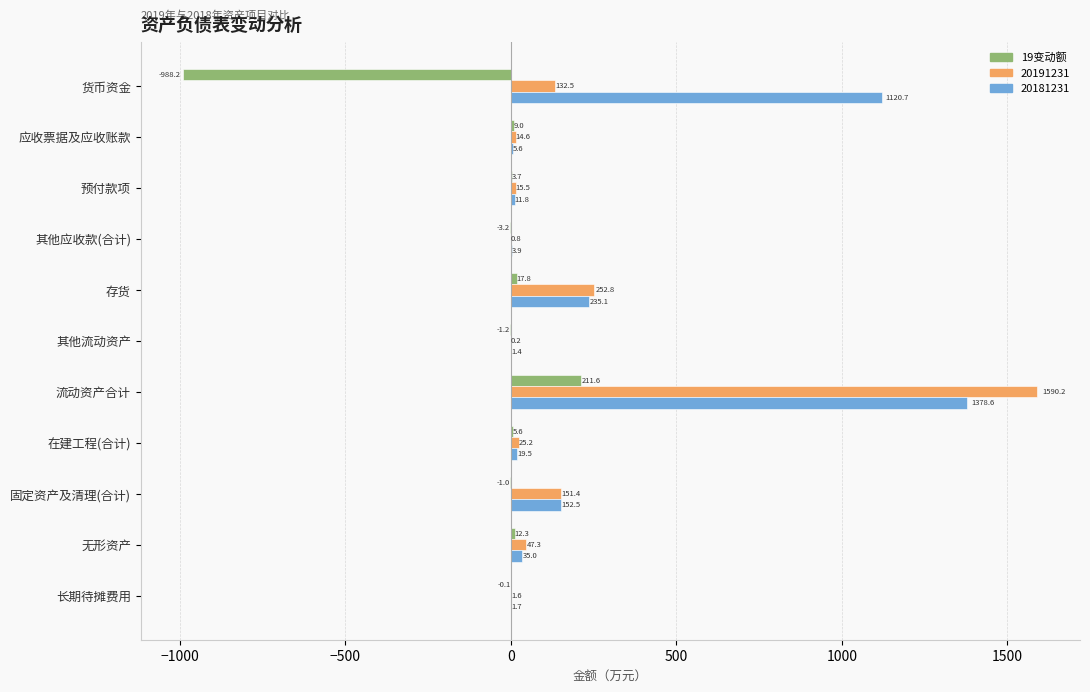

Which label corresponds to the largest value in the chart?

流动资产合计